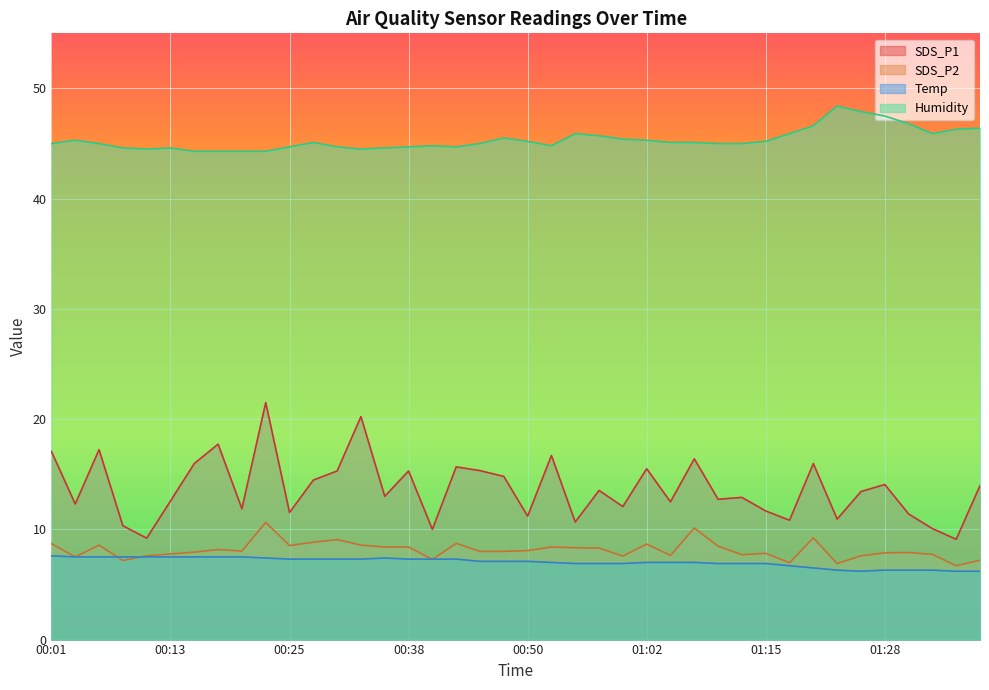

Is it true that Humidity equals 77.0 at 00:08?

False